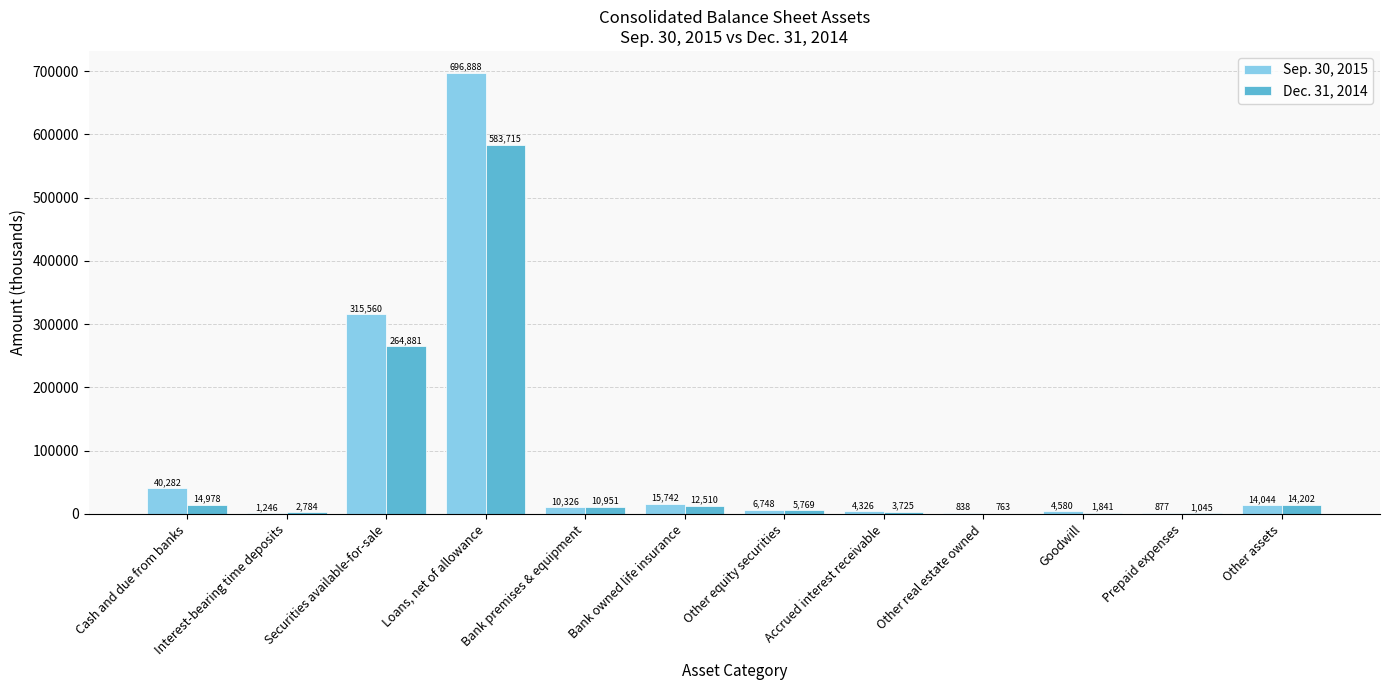

The Sep. 30, 2015 series shows 74505 at Securities available-for-sale. True or false?

False